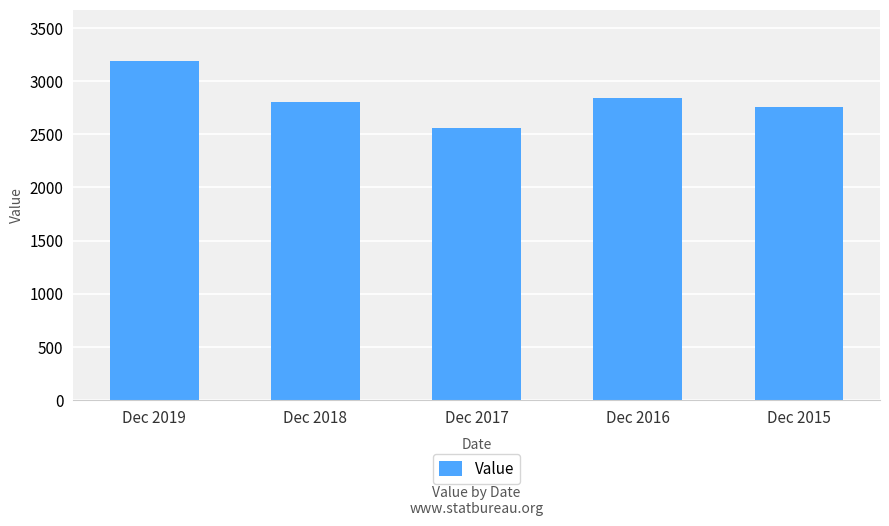

Reading right to left, list all the values displayed in this chart.

2756	2839	2555	2800	3192